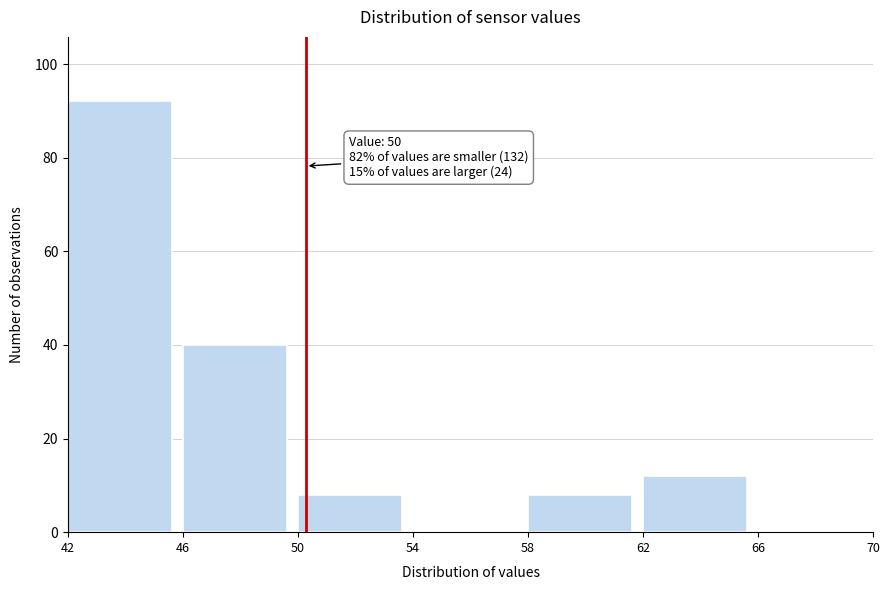

Over which range of the x-axis is the bar tallest?

42 to 46